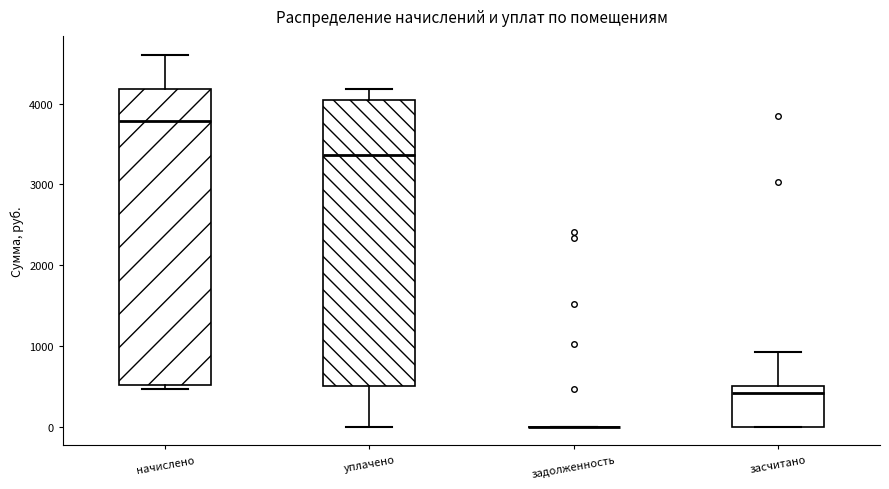

Where does the median line of the box for уплачено sit on the y-axis? The values are not printed on the chart, so give them approximately, as read against the axis.

3400